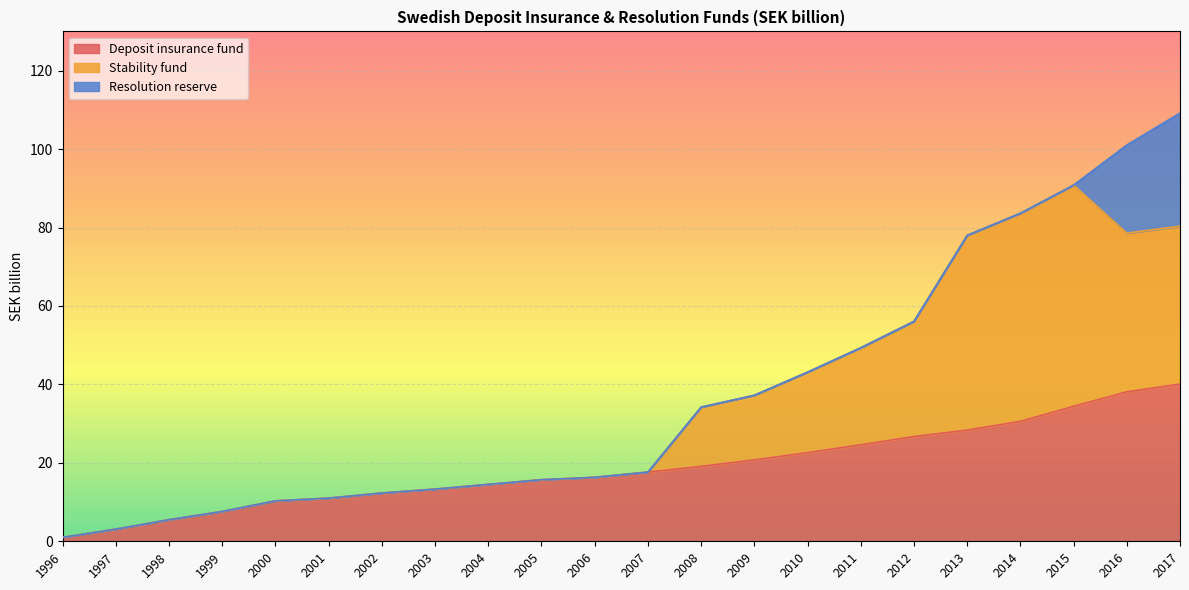

How many interior local peaks does the Stability fund series have?

1